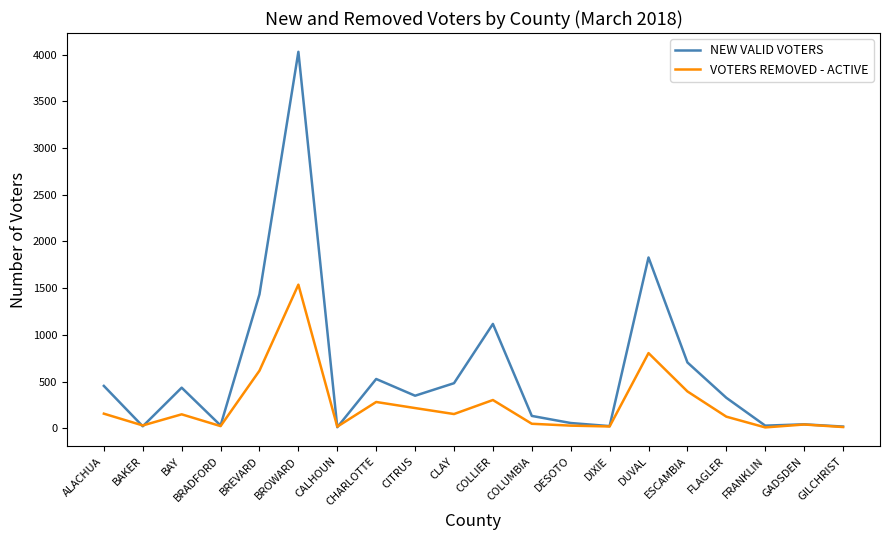

What is the spread (max minus min) of values at CITRUS?

132